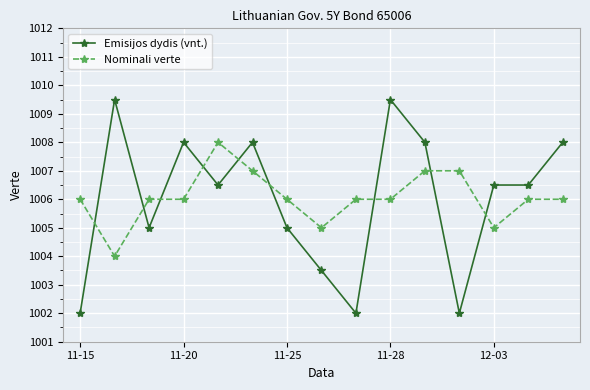

Which series has the widest spread of values?

Emisijos dydis (vnt.)